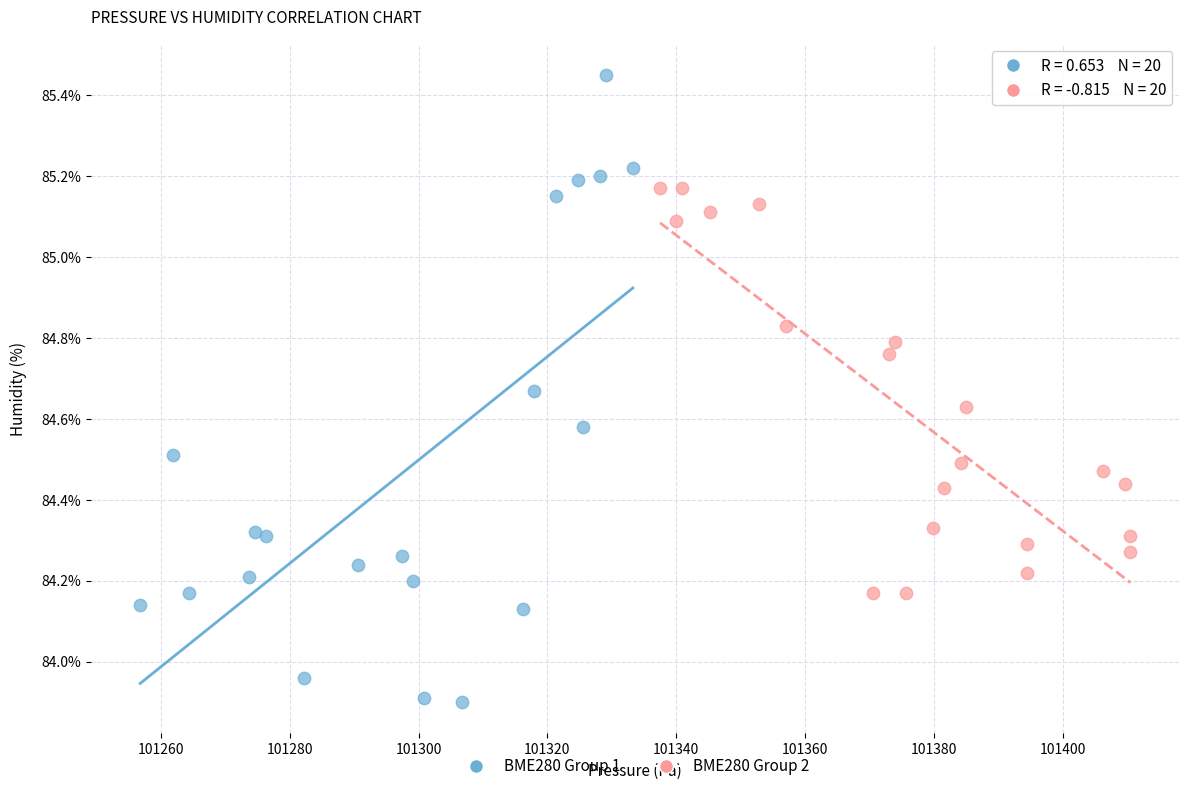

Which series reaches the minimum Y coordinate?

BME280 Group 1